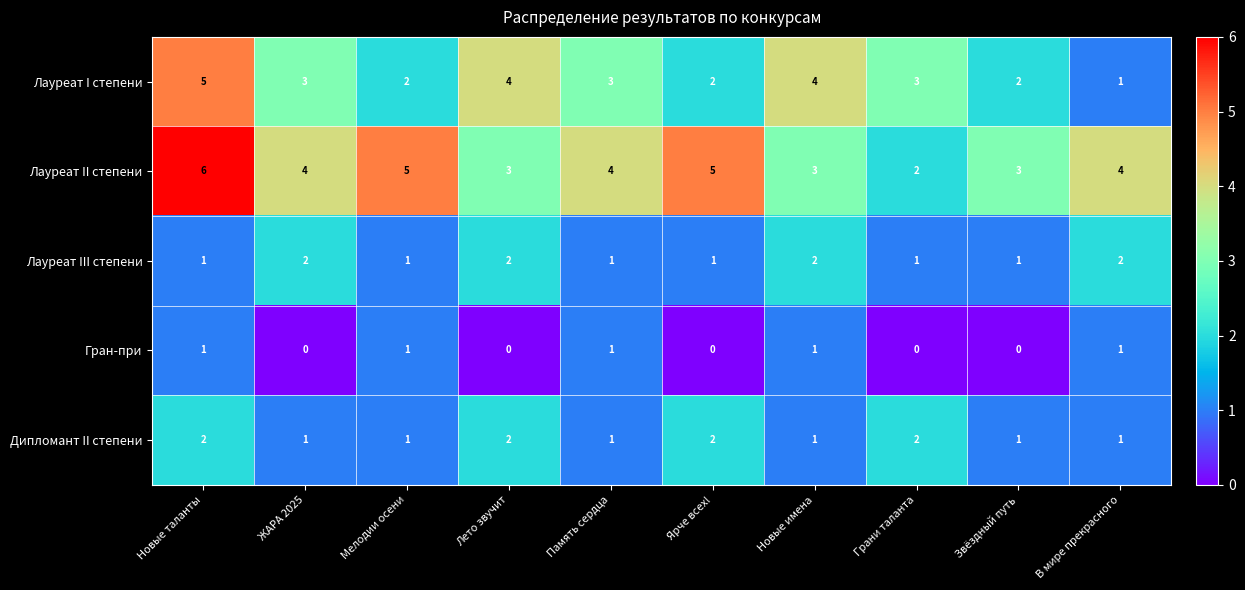

The Гран-при series shows 0 at Грани таланта. True or false?

True